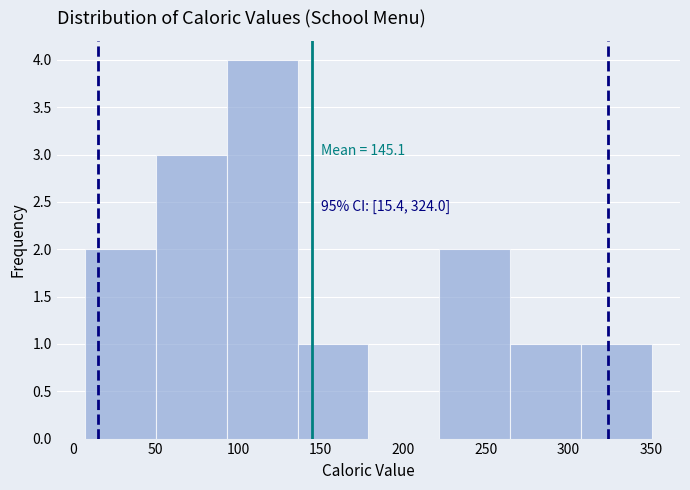

Which range on the x-axis has the tallest bar?

95 to 135